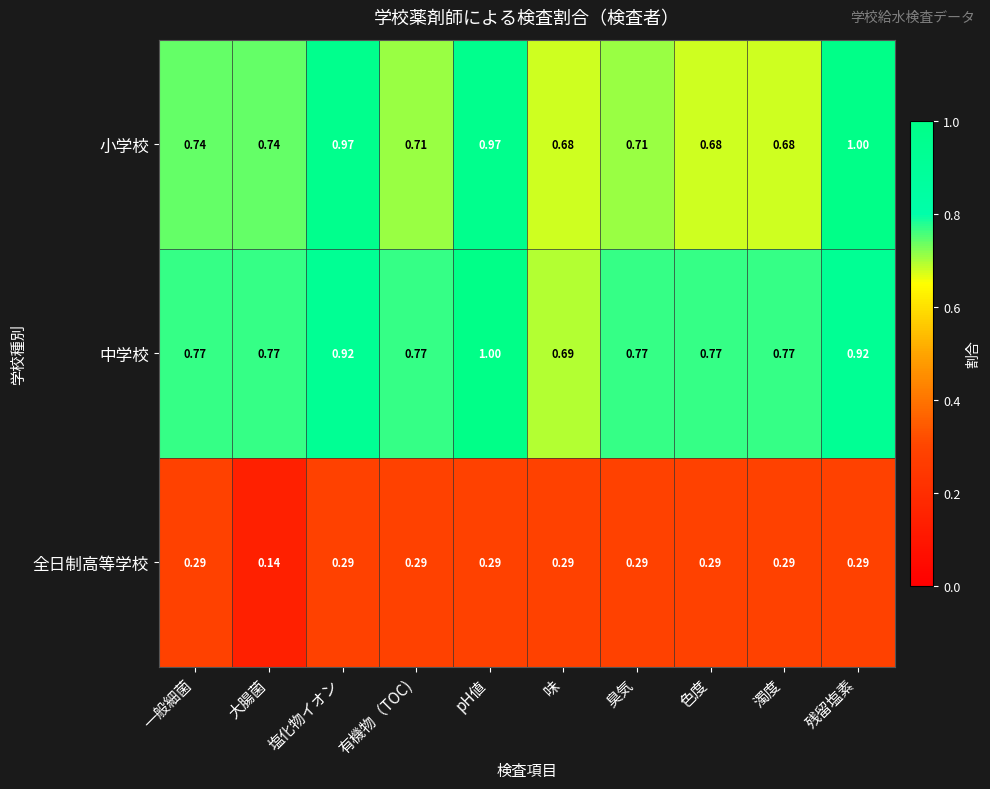

At which label does 全日制高等学校 reach its minimum?

大腸菌